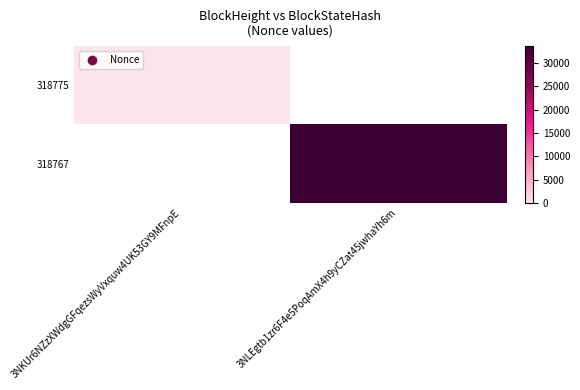

List the series in order of their overall mean, lowest first.

318775, 318767